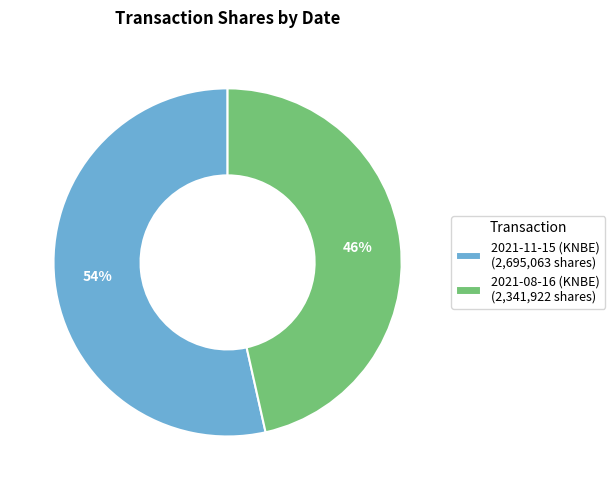

Rank the categories by value from lowest to highest.

2021-08-16 (KNBE), 2021-11-15 (KNBE)